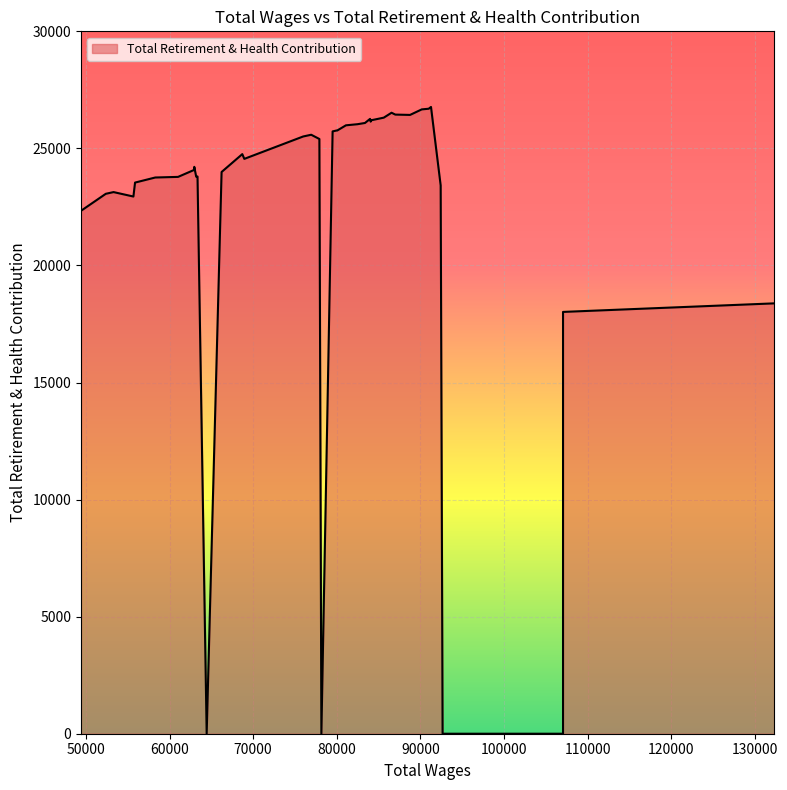

Count the number of data series in this chart.

1